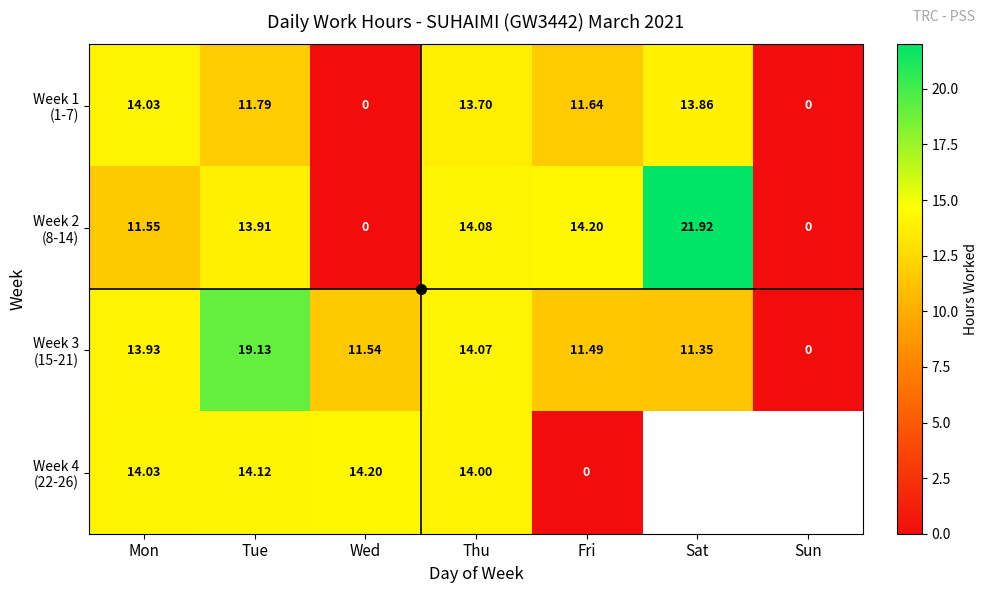

Rank the series by their maximum value, from lowest to highest.

Week 1 (1-7), Week 4 (22-26), Week 3 (15-21), Week 2 (8-14)